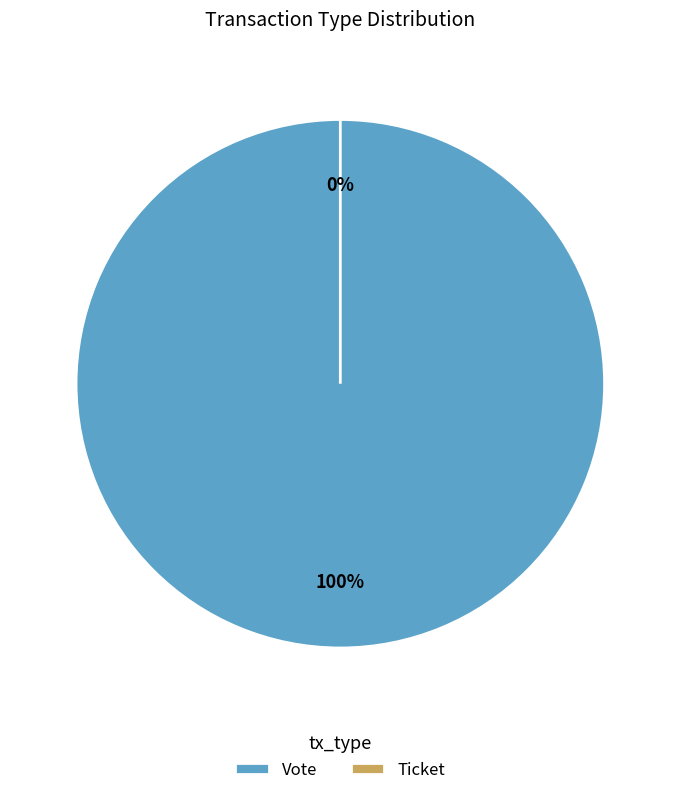

Is the sum of Ticket and Vote greater than half?

Yes